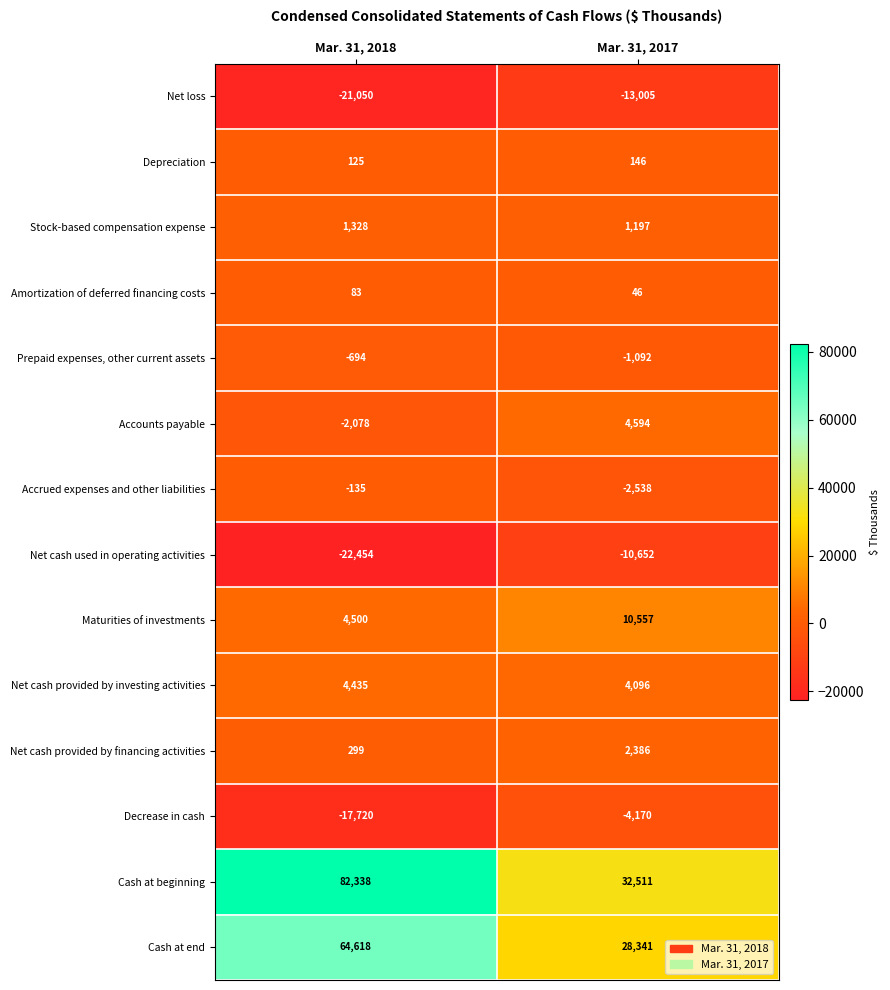

What is the maximum value for Decrease in cash?

-4170